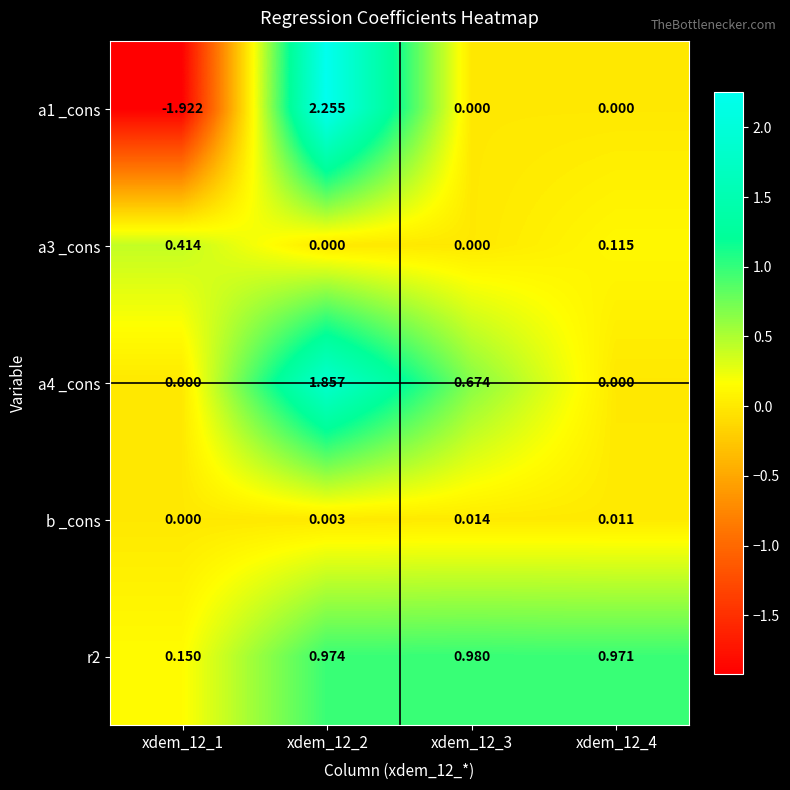

Is the value of a3 _cons at xdem_12_2 greater than the value of r2 at xdem_12_4?

No